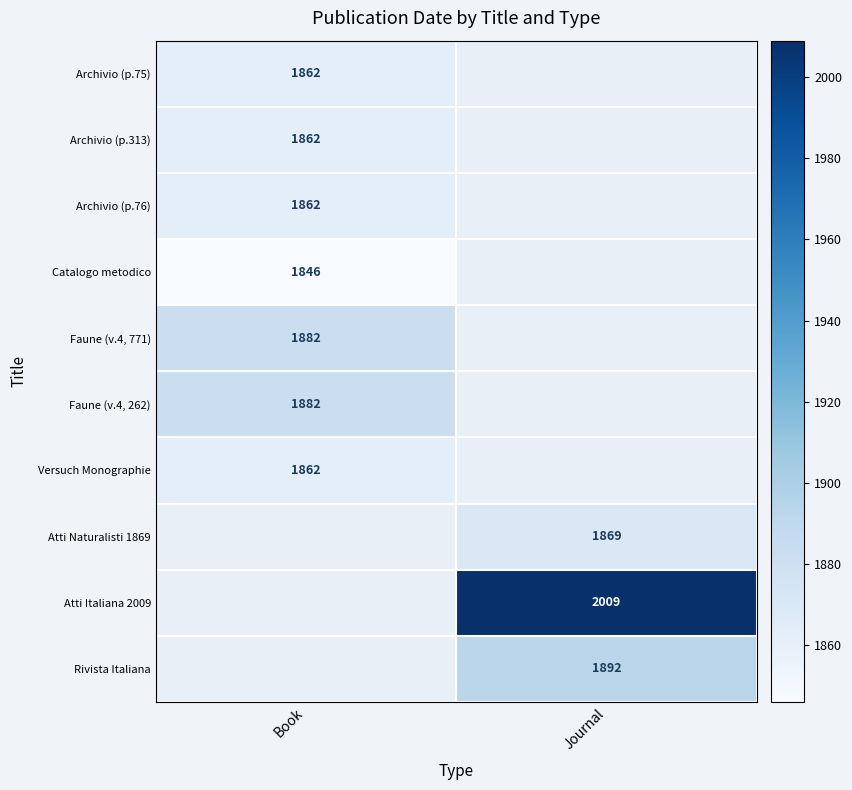

The value of Catalogo metodico at Book is 2712. True or false?

False